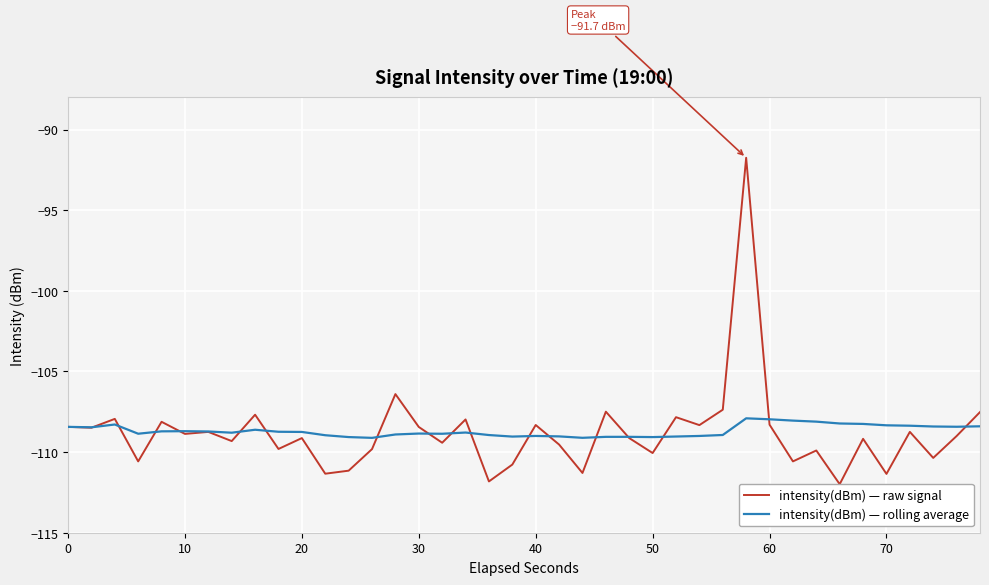

How many values in the intensity(dBm) — rolling average series exceed -108?

2